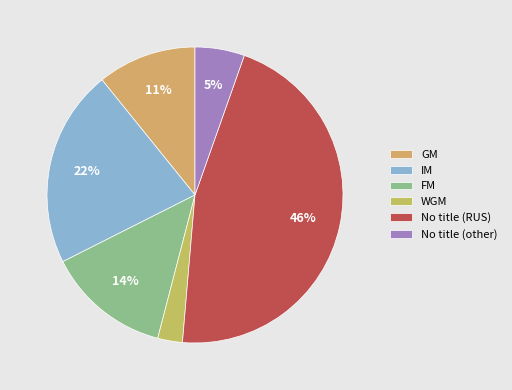

What percentage is the FM slice, to the nearest percent?

14%